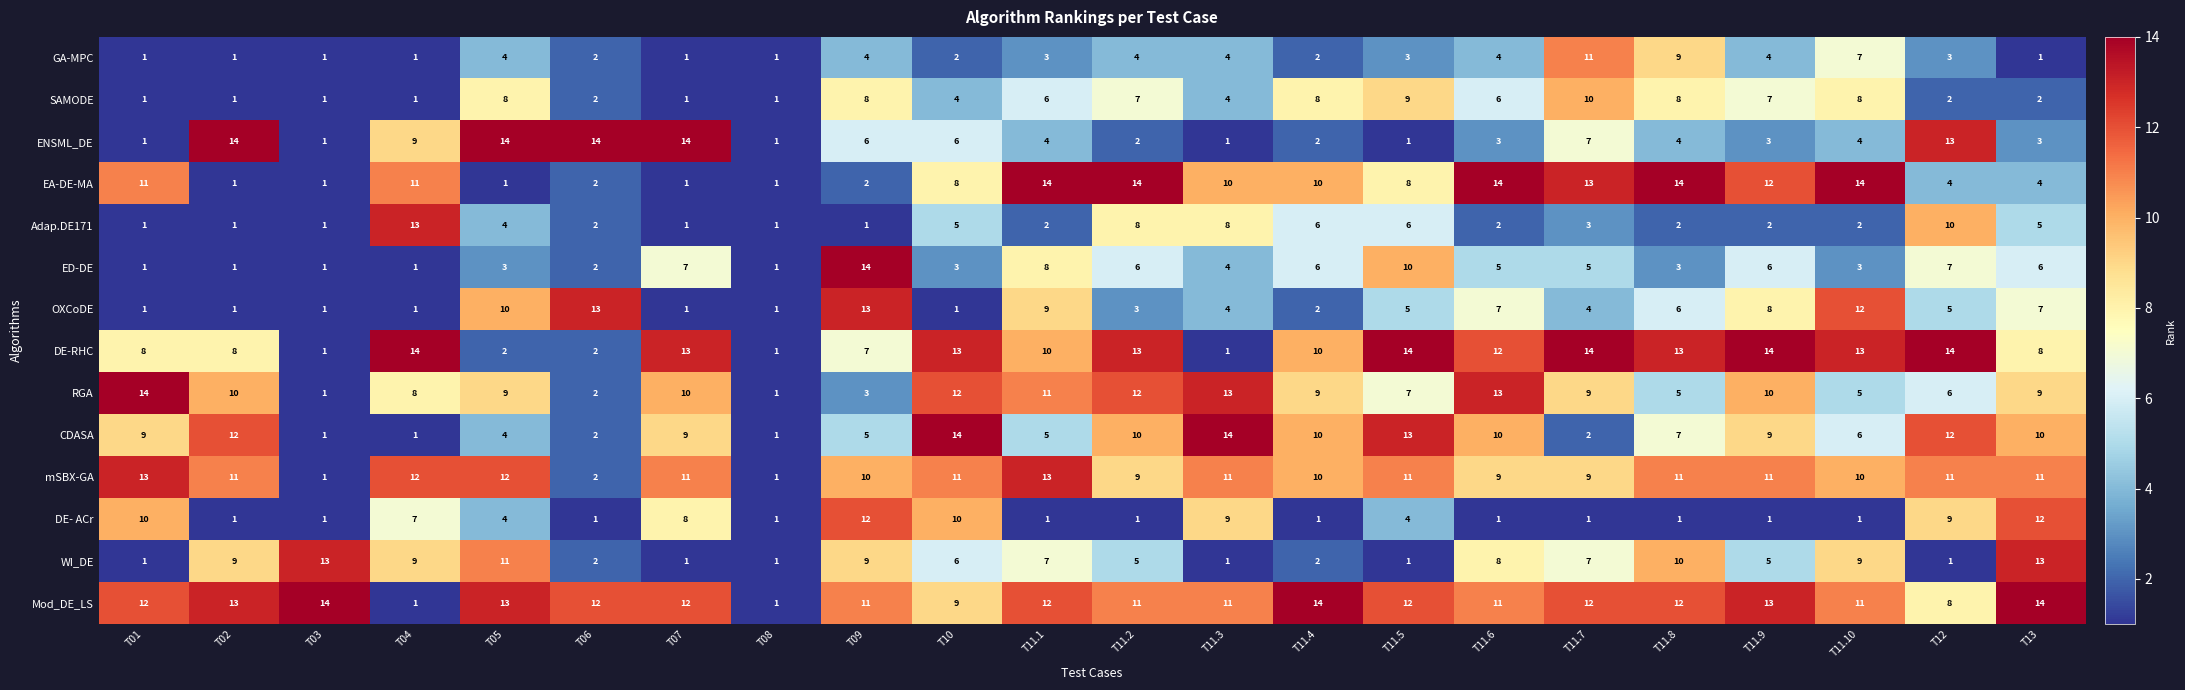

Where is DE- ACr nearest to the value 6?

T04